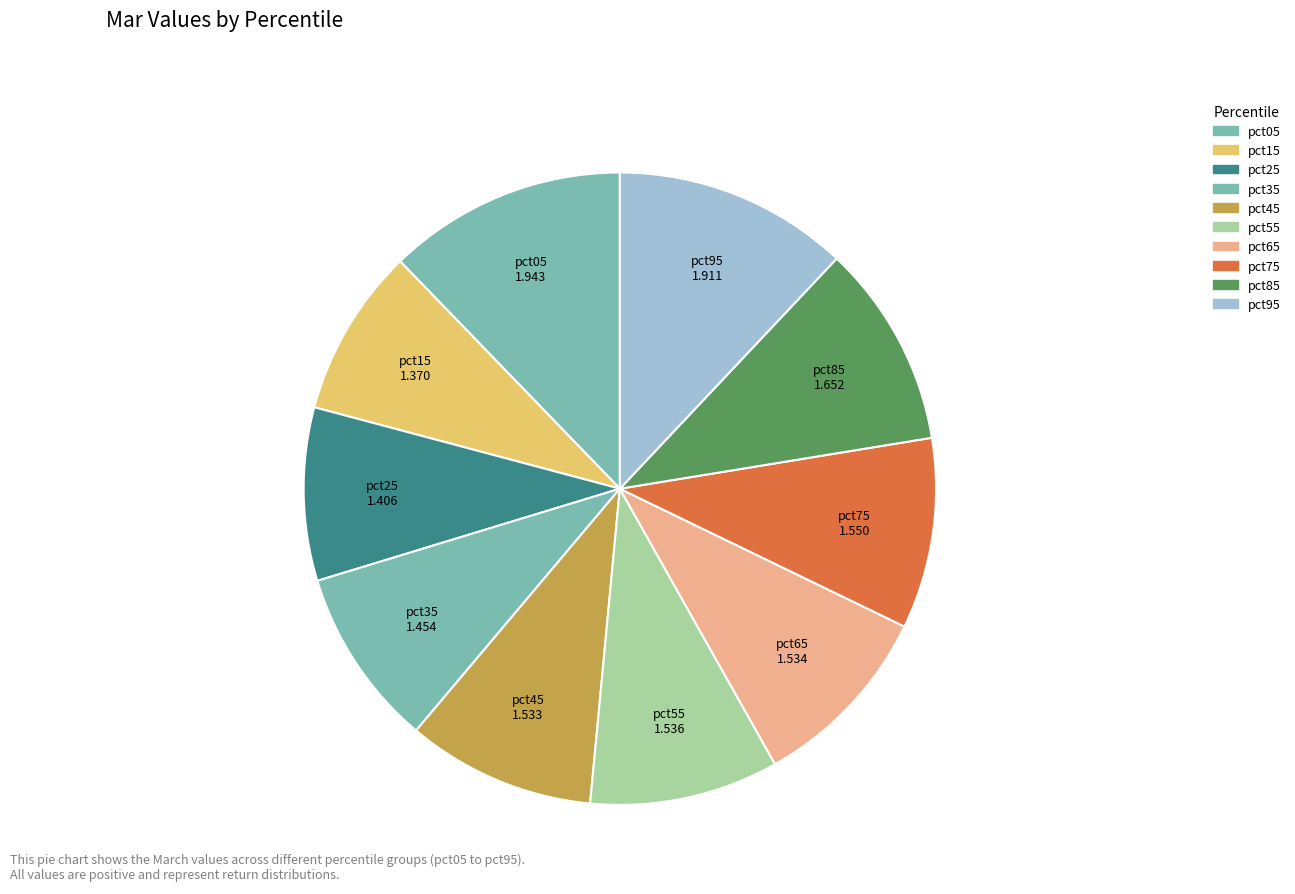

True or false: pct85 accounts for 23% of the total.

False